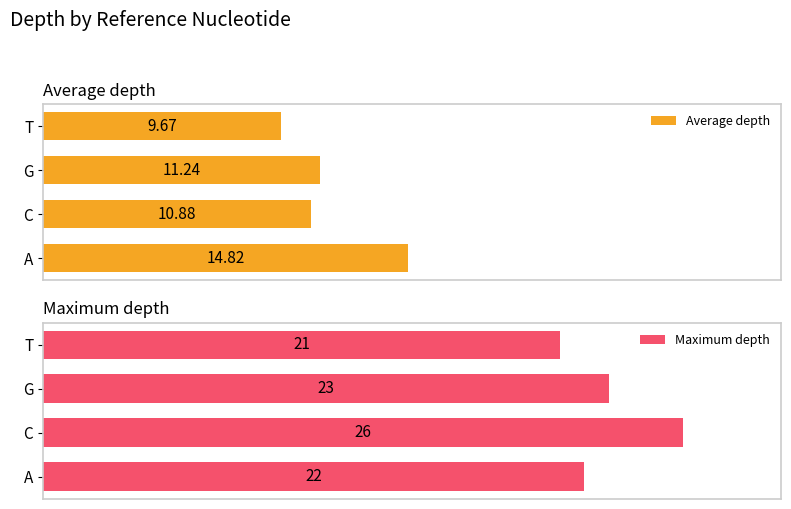

What is the maximum value shown in the chart?

26.0